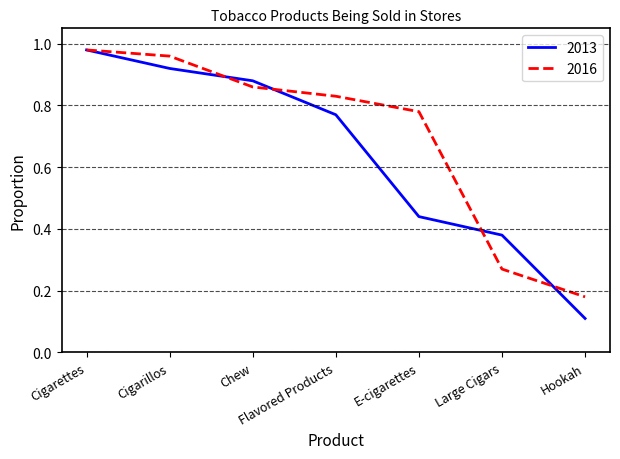

At which label is 2016 closest to 0?

Hookah